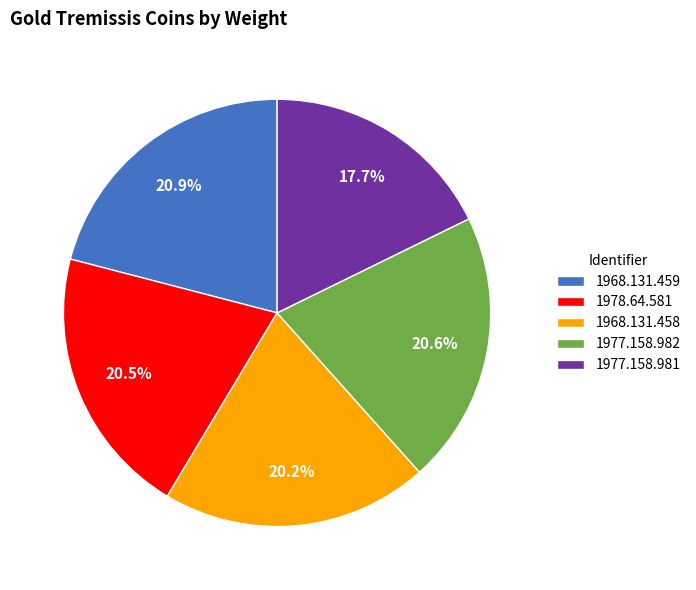

What percentage is the 1977.158.982 slice, to the nearest percent?

21%